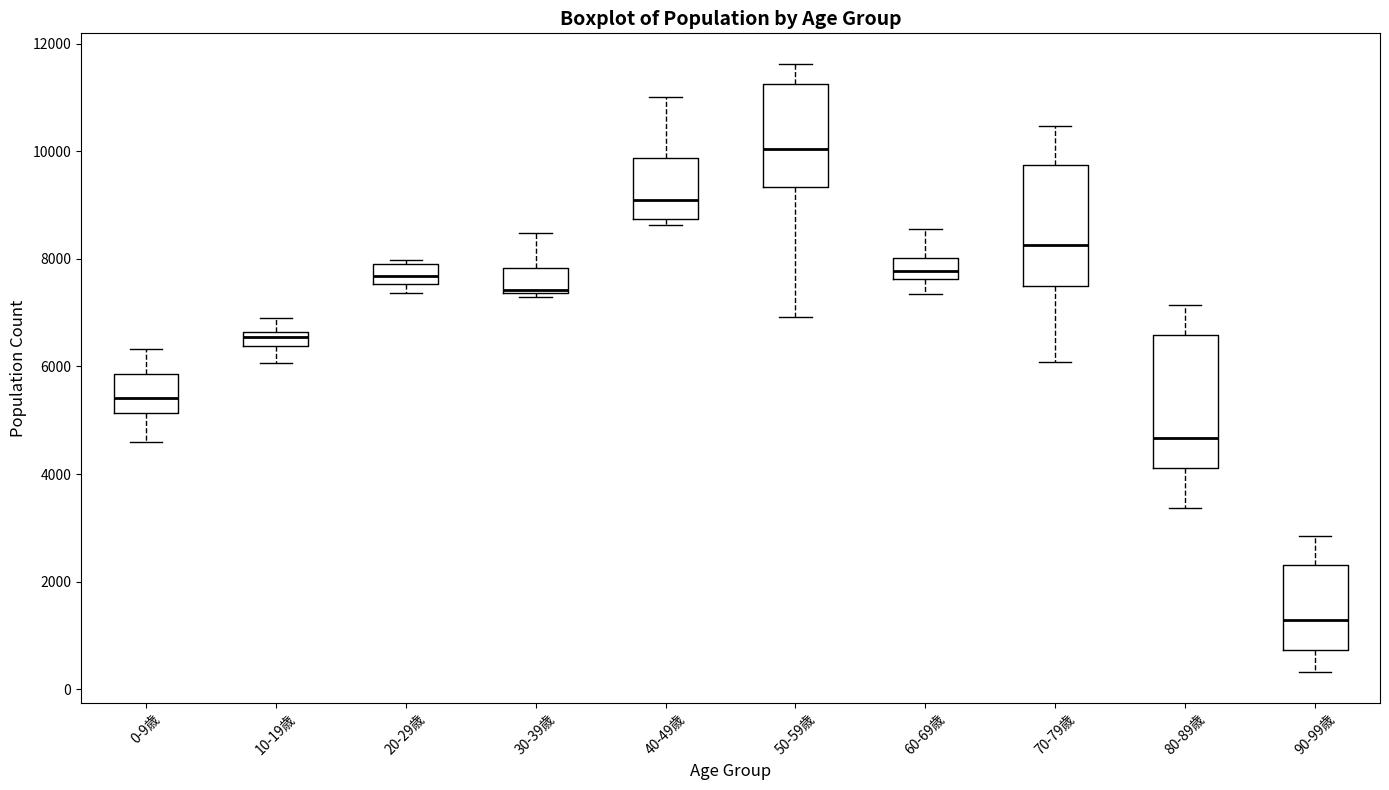

Where does the median line of the box for 90-99歳 sit on the y-axis? The values are not printed on the chart, so give them approximately, as read against the axis.

1200